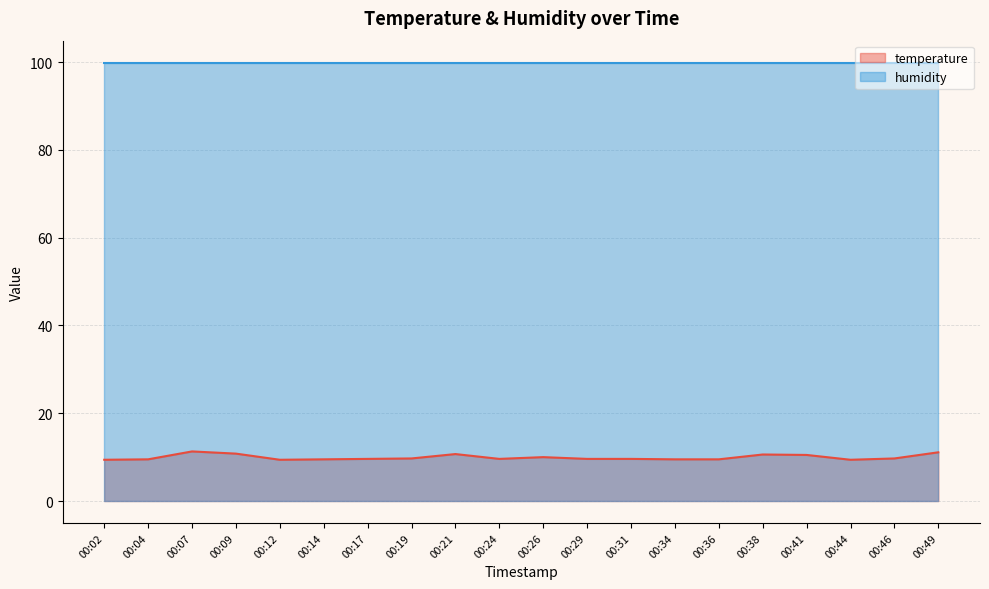

How many lines are shown in the chart?

2